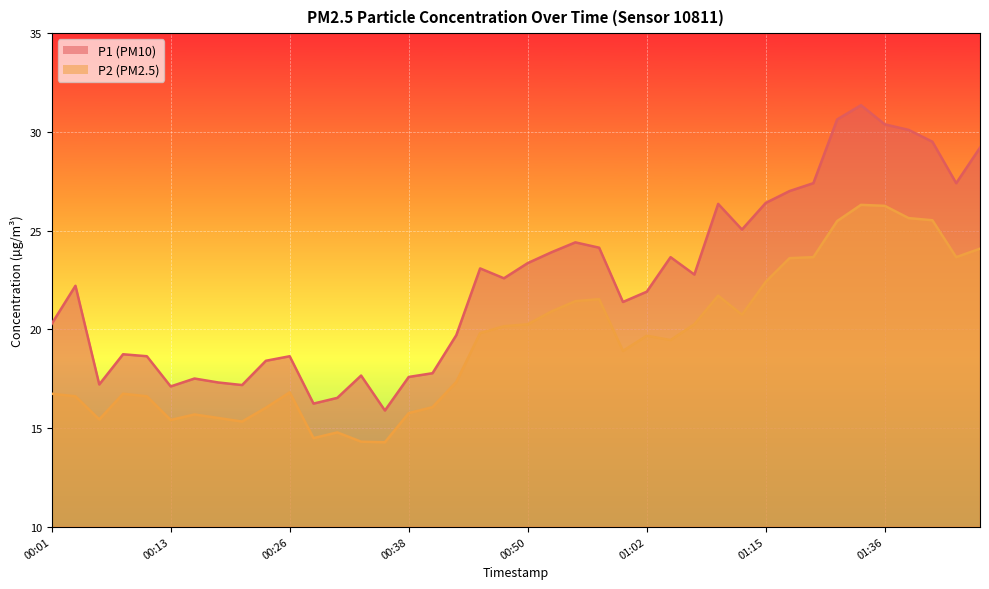

What is the average value of the P1 series?

22.4